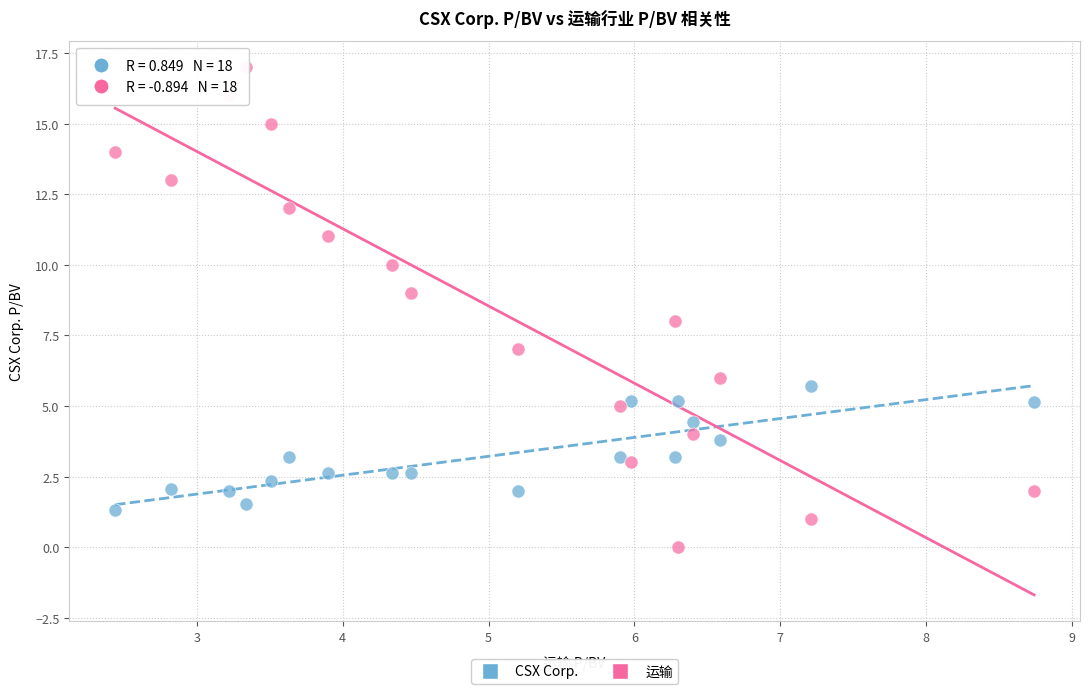

Across all data points, what is the range of X values (max minus min)?

6.3